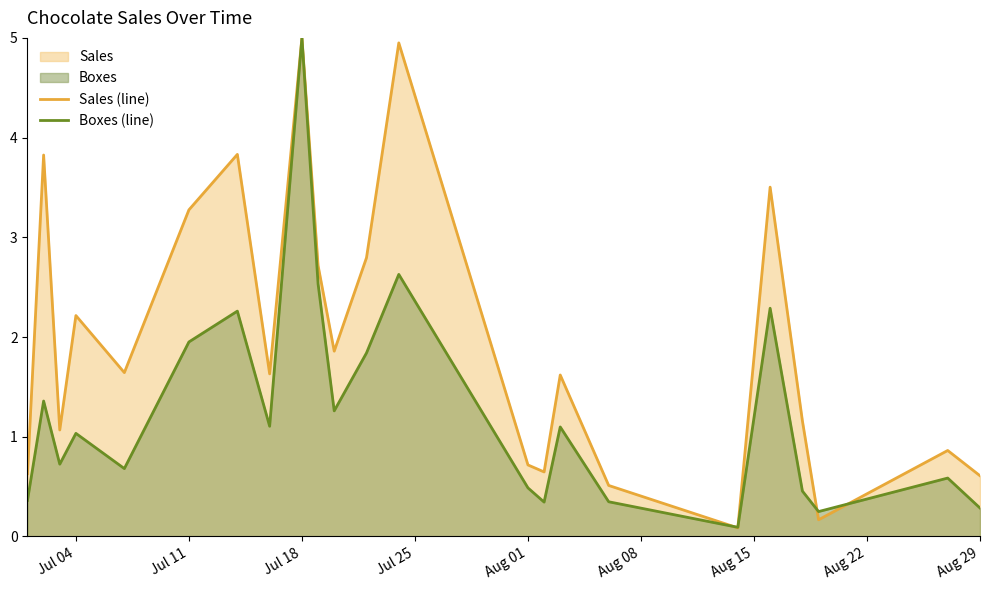

Does the chart have visible grid lines?

No